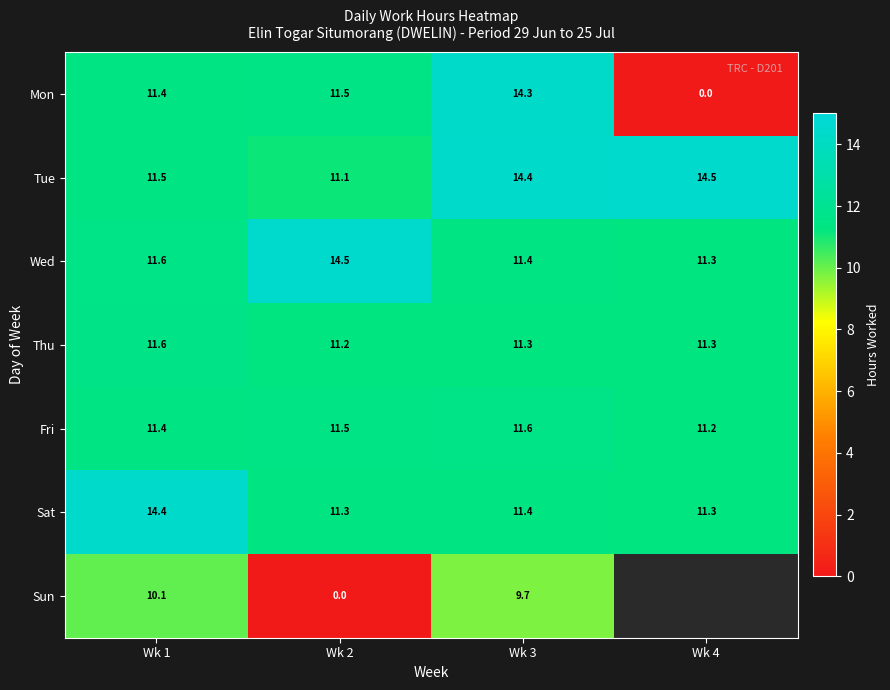

Which series changed the most between Wk 1 and Wk 3?

Sat